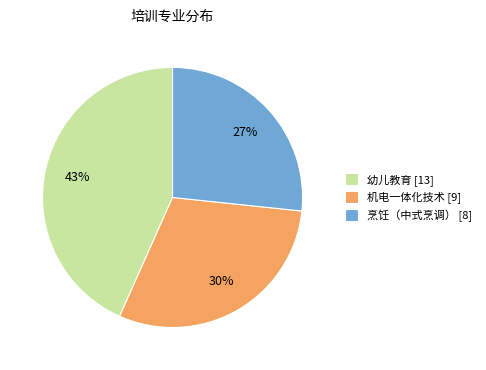

Between 机电一体化技术 and 烹饪（中式烹调）, which is larger?

机电一体化技术